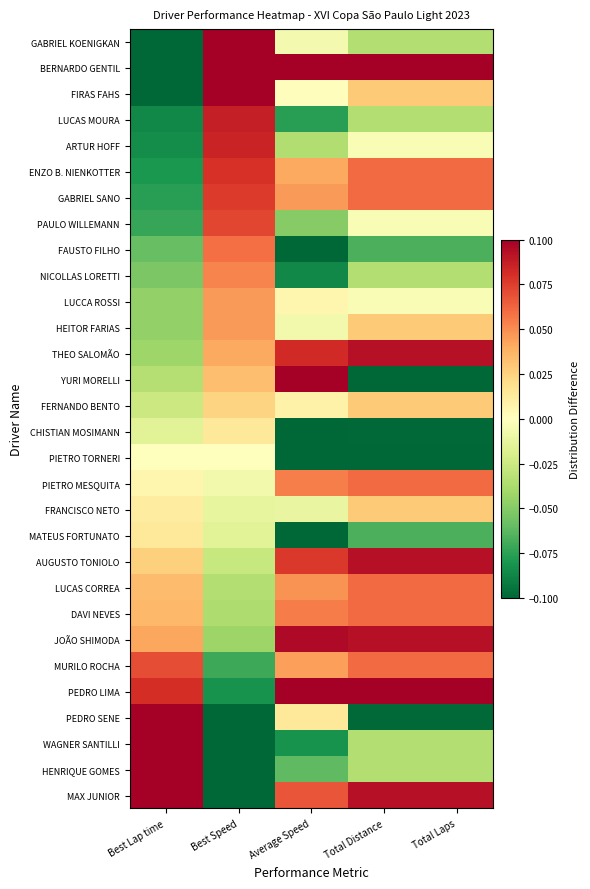

Which has a higher value, Best Lap time or Average Speed?

Average Speed